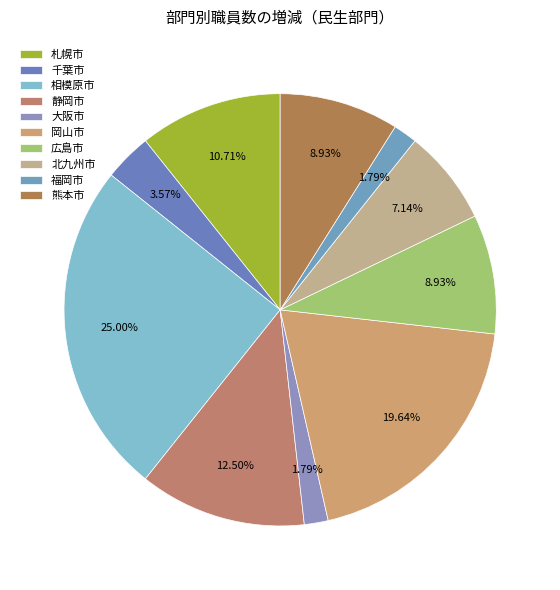

How many segments does this pie chart have?

10